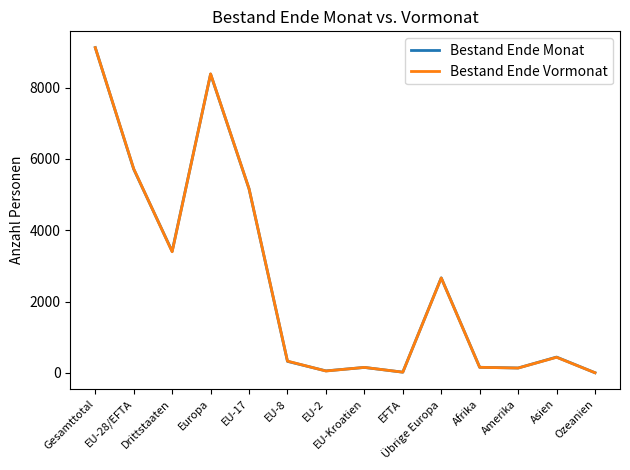

What is the sum of all Bestand Ende Monat values?

35739